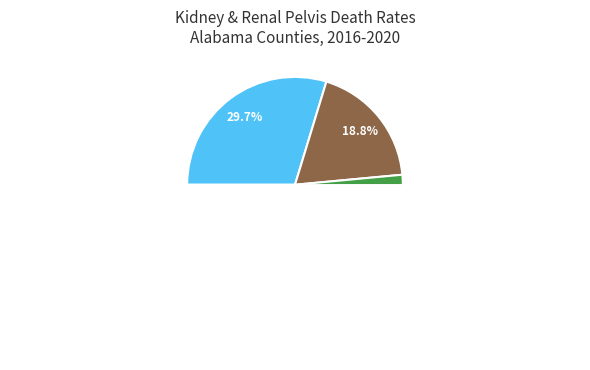

Combined, do Tuscaloosa County and Madison County account for over 50%?

No